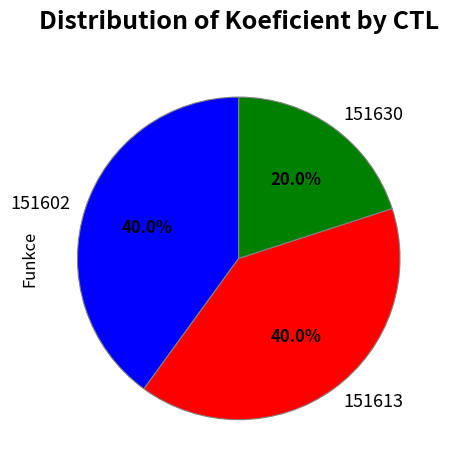

What is the ratio of the value at 151602 to the value at 151613?

1.0